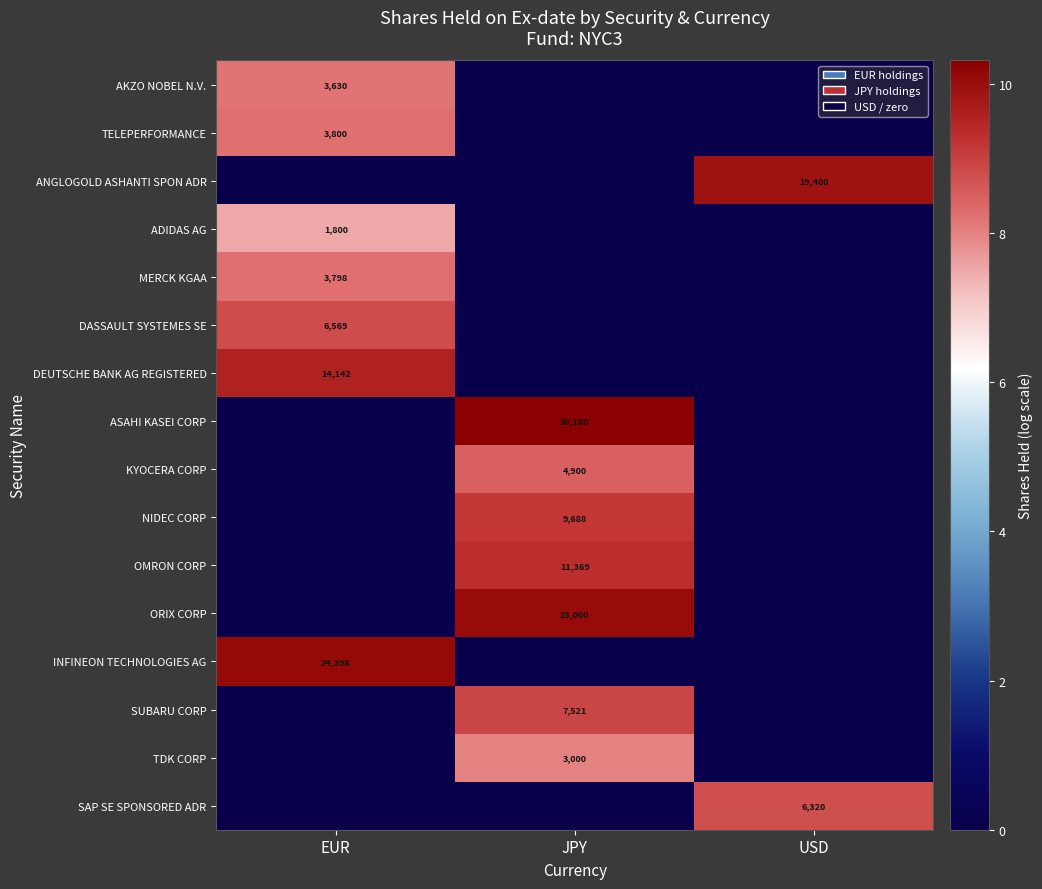

The value of ORIX CORP at JPY is 33679. True or false?

False